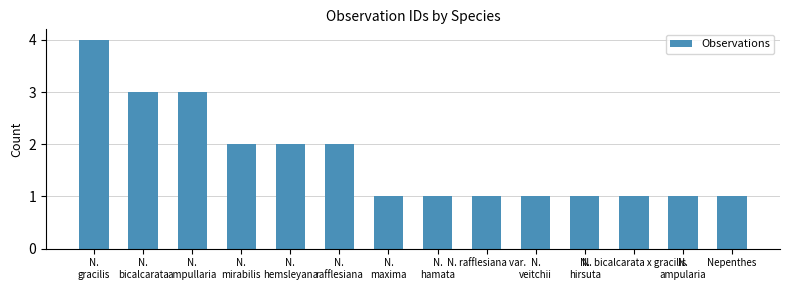

What is the difference between the maximum and second lowest values?

3